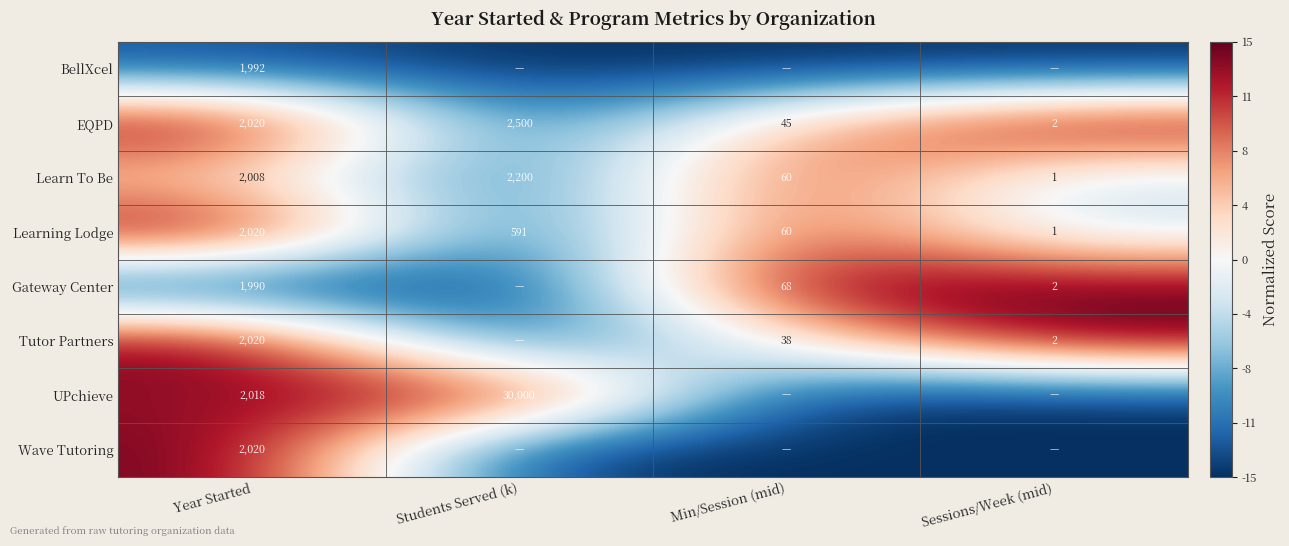

The EQPD series shows 3606 at Students Served (k). True or false?

False